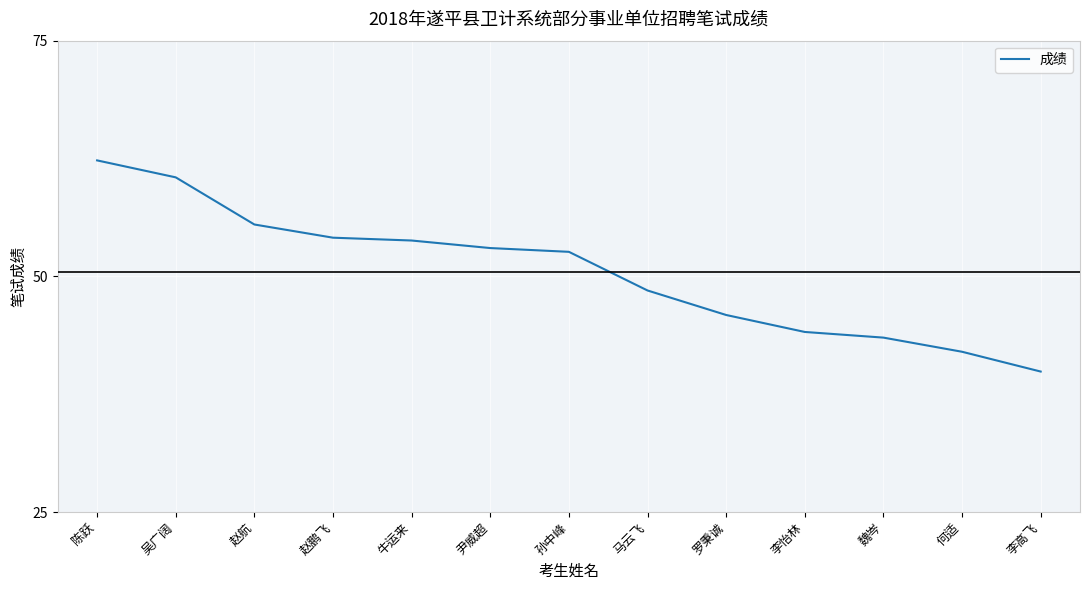

Reading left to right, transcribe all the data shown in this chart.

陈跃=62.3	吴广阔=60.5	赵航=55.5	赵鹏飞=54.1	牛运来=53.8	尹威超=53.0	孙中峰=52.6	马云飞=48.5	罗秉诚=45.9	李怡林=44.1	魏岑=43.5	何适=42.0	李高飞=39.9